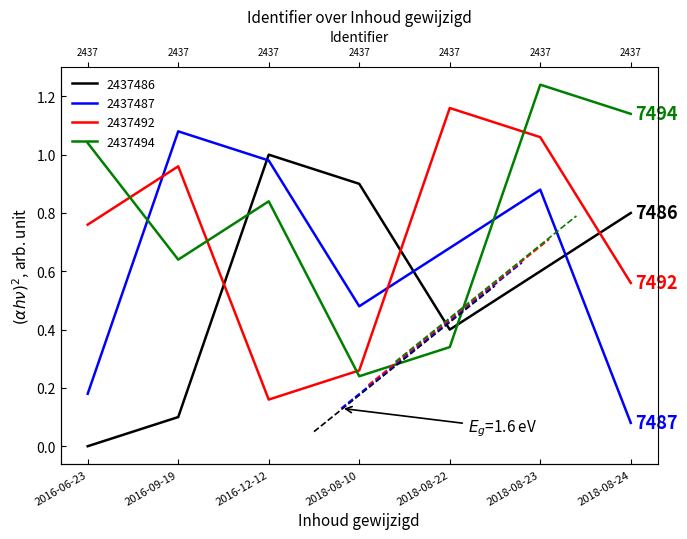

In 2437487, how many points are higher than both neighbors (excluding endpoints)?

2